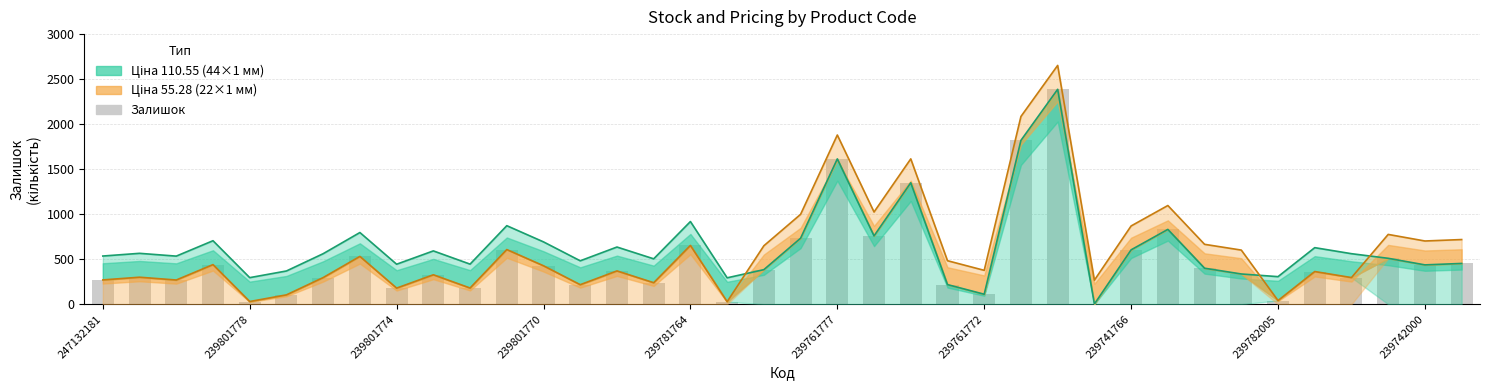

Which has a higher value, 10 or 239781764?

10